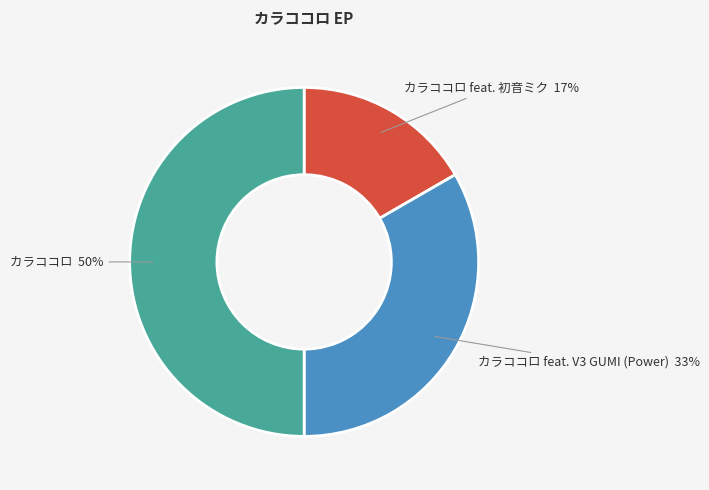

Do カラココロ feat. V3 GUMI (Power) and カラココロ together represent more than half of the pie?

Yes